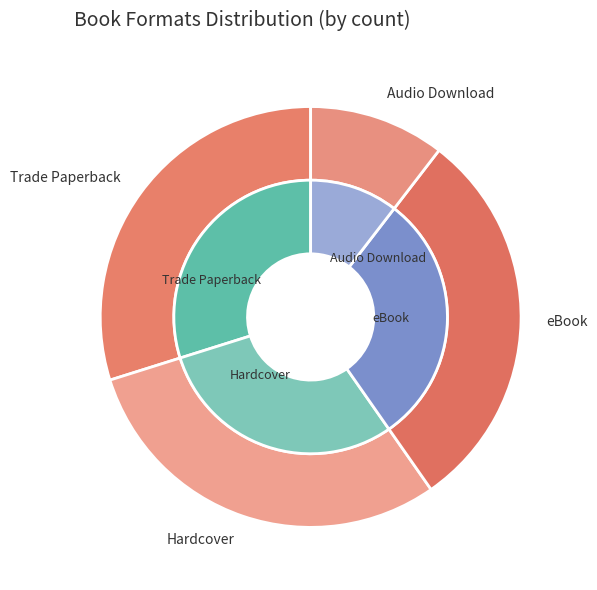

Rank the categories by value from highest to lowest.

Trade Paperback, Hardcover, eBook, Audio Download